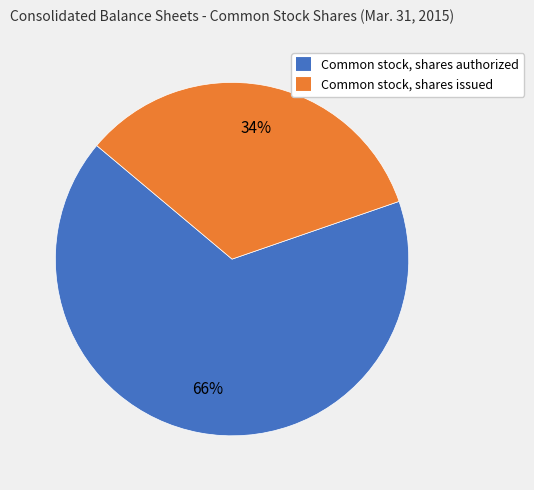

What is the smallest slice in the pie chart?

Common stock, shares issued